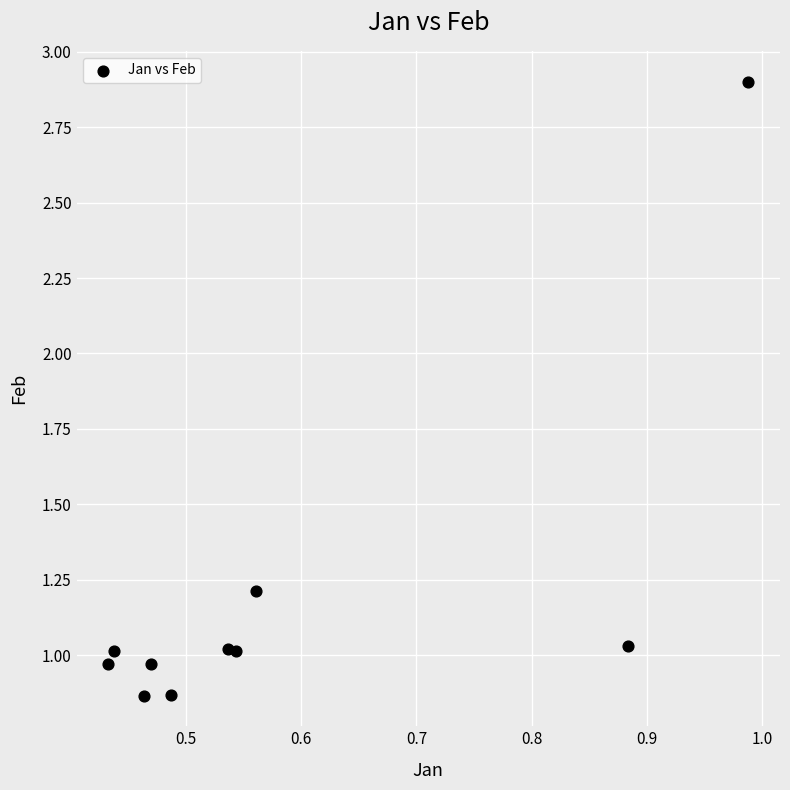

What is the range of Y values (max minus min)?

2.0